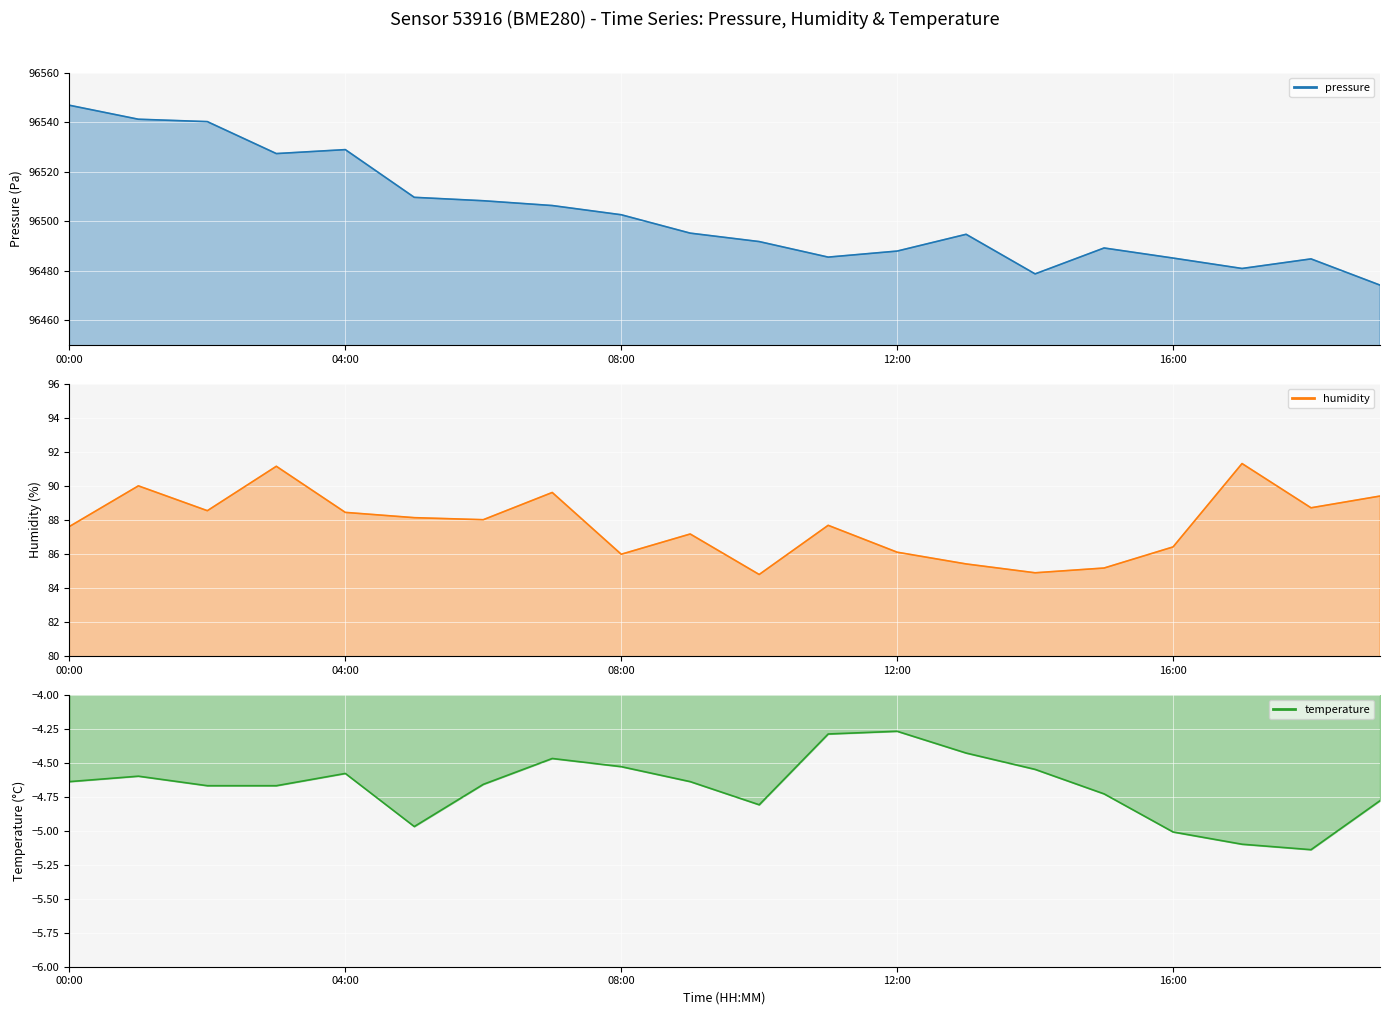

Reading left to right, list all the values displayed in this chart.

pressure: 00:00=96546.8	01:00=96541.2	02:00=96540.2	03:00=96527.3	04:00=96528.9	05:00=96509.6	06:00=96508.2	07:00=96506.3	08:00=96502.6	09:00=96495.2	10:00=96491.8	11:00=96485.5	12:00=96487.9	13:00=96494.7	14:00=96478.7	15:00=96489.2	16:00=96485.1	17:00=96480.9	18:00=96484.8	19:00=96474.2
humidity: 00:00=87.6	01:00=90.0	02:00=88.5	03:00=91.1	04:00=88.4	05:00=88.1	06:00=88.0	07:00=89.6	08:00=86.0	09:00=87.2	10:00=84.8	11:00=87.7	12:00=86.1	13:00=85.4	14:00=84.9	15:00=85.2	16:00=86.4	17:00=91.3	18:00=88.7	19:00=89.4
temperature: 00:00=-4.6	01:00=-4.6	02:00=-4.7	03:00=-4.7	04:00=-4.6	05:00=-5.0	06:00=-4.7	07:00=-4.5	08:00=-4.5	09:00=-4.6	10:00=-4.8	11:00=-4.3	12:00=-4.3	13:00=-4.4	14:00=-4.5	15:00=-4.7	16:00=-5.0	17:00=-5.1	18:00=-5.1	19:00=-4.8